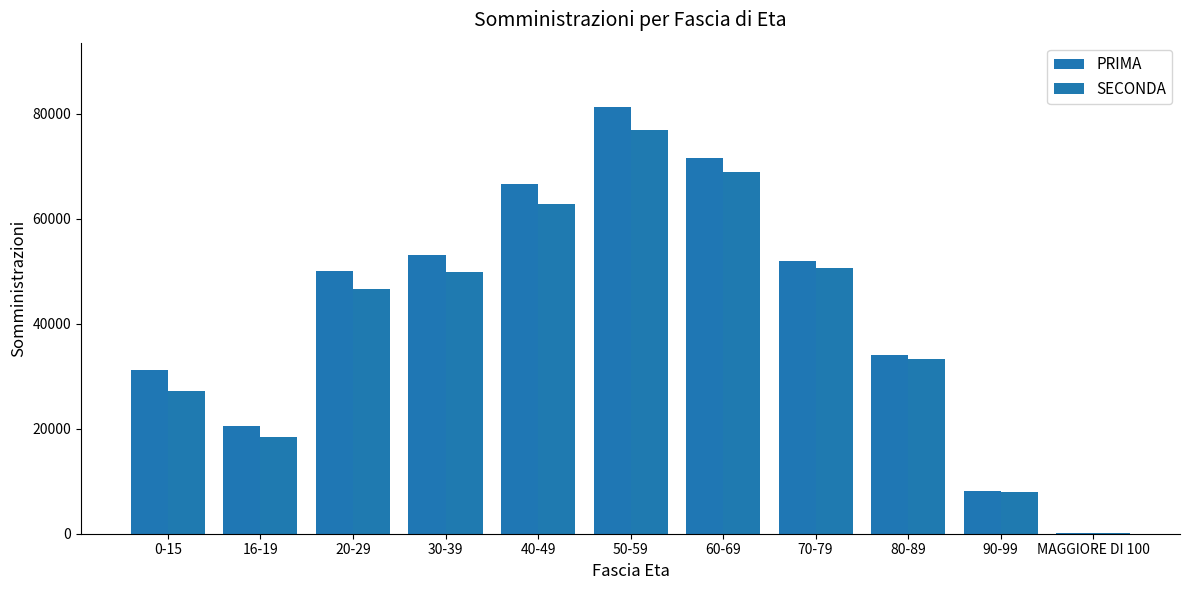

What is the spread (max minus min) of values at 16-19?

2092